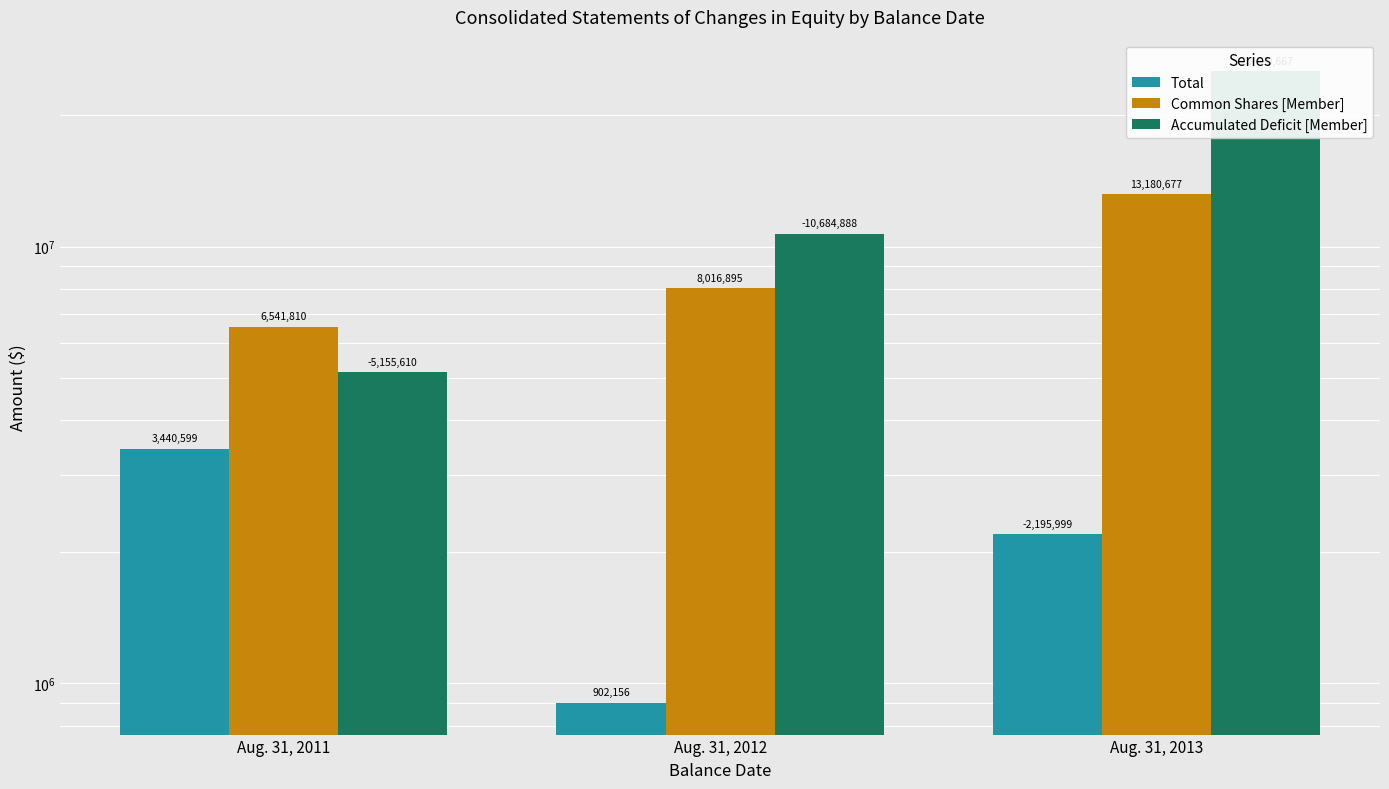

List the labels in order of Total value, largest first.

Aug. 31, 2011, Aug. 31, 2013, Aug. 31, 2012